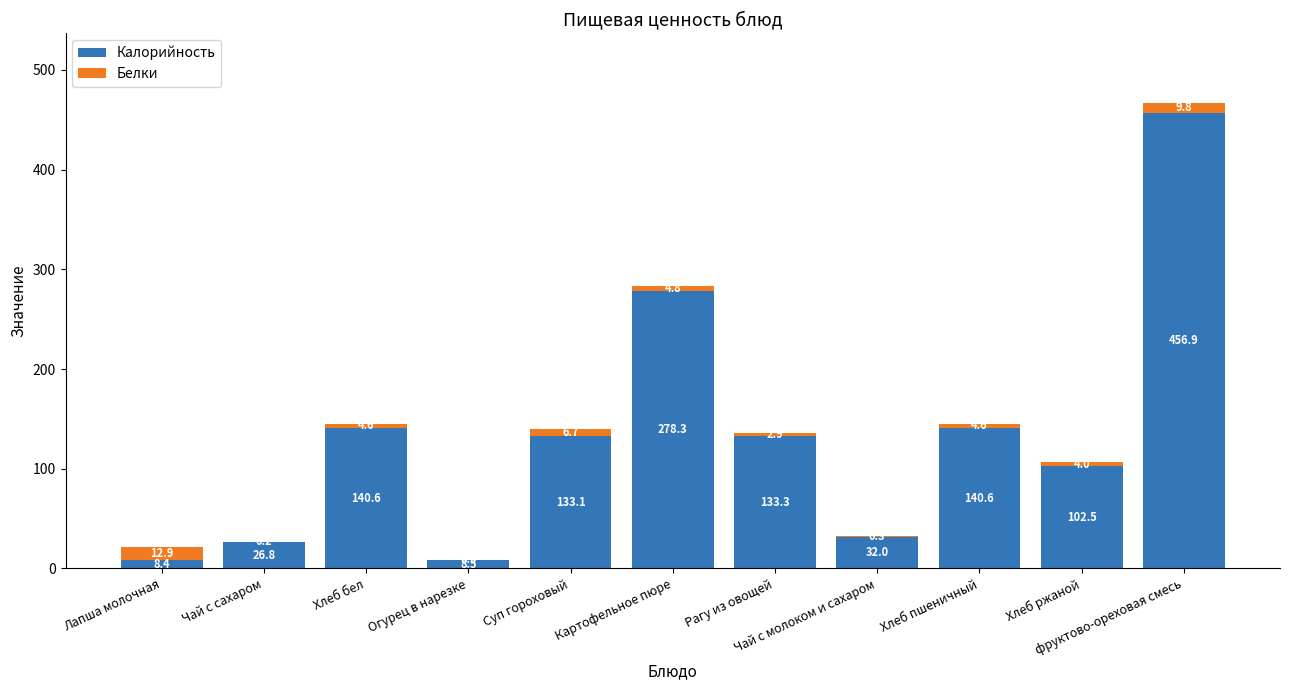

What is the sum of all Калорийность values?

1461.0